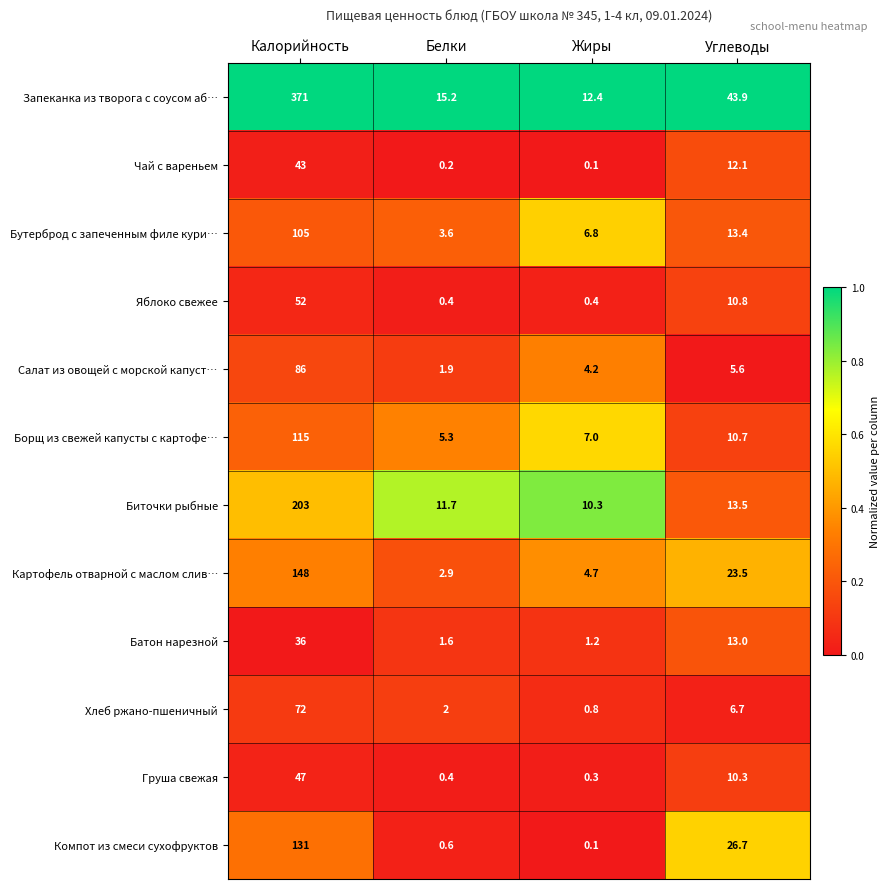

The value of Компот из смеси сухофруктов at Калорийность is 42.6. True or false?

False